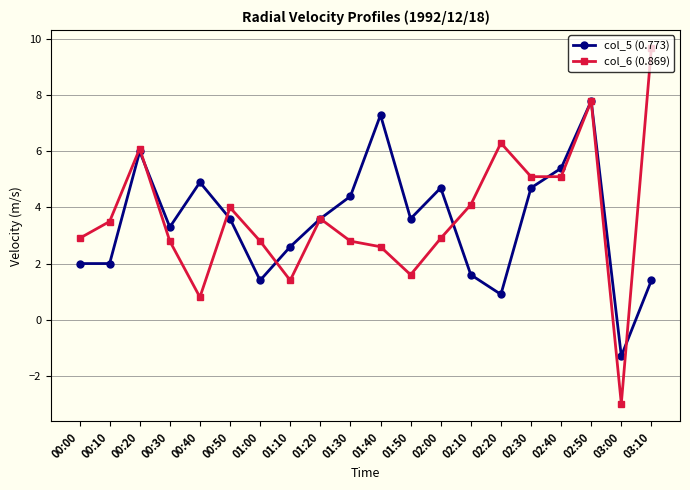

At which category does the chart reach its minimum across all series?

03:00